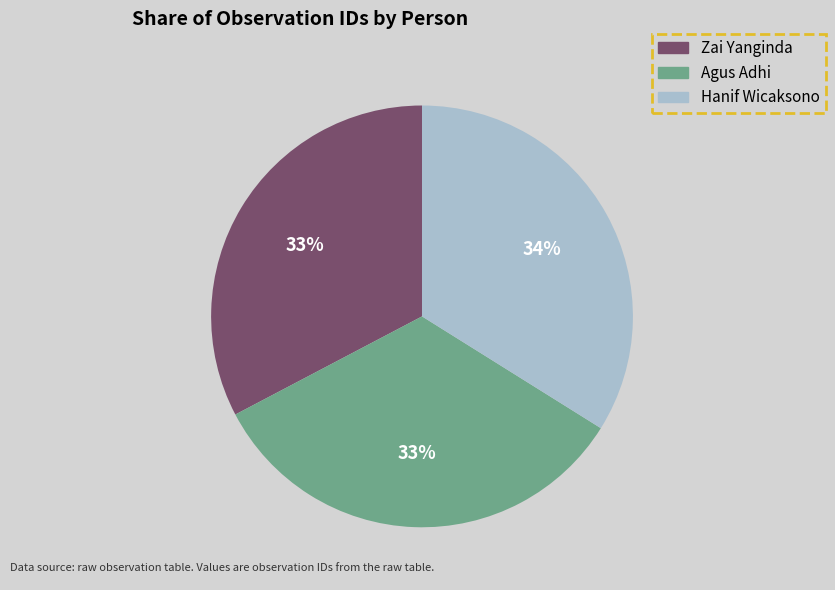

True or false: Hanif Wicaksono accounts for 34% of the total.

True